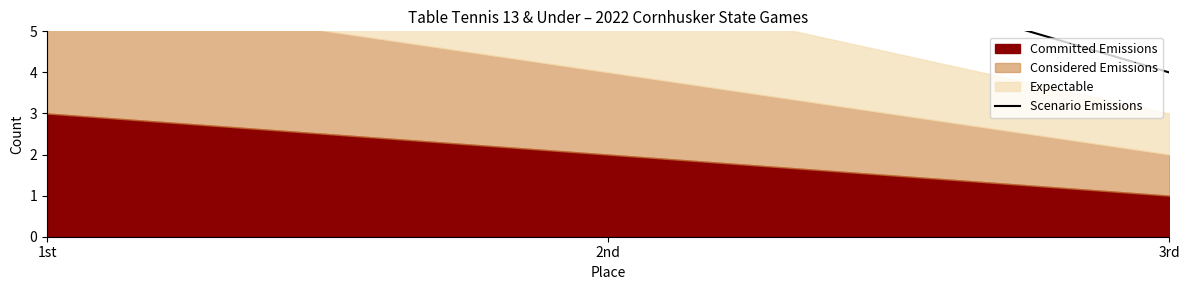

How many data points are less than 8?

1